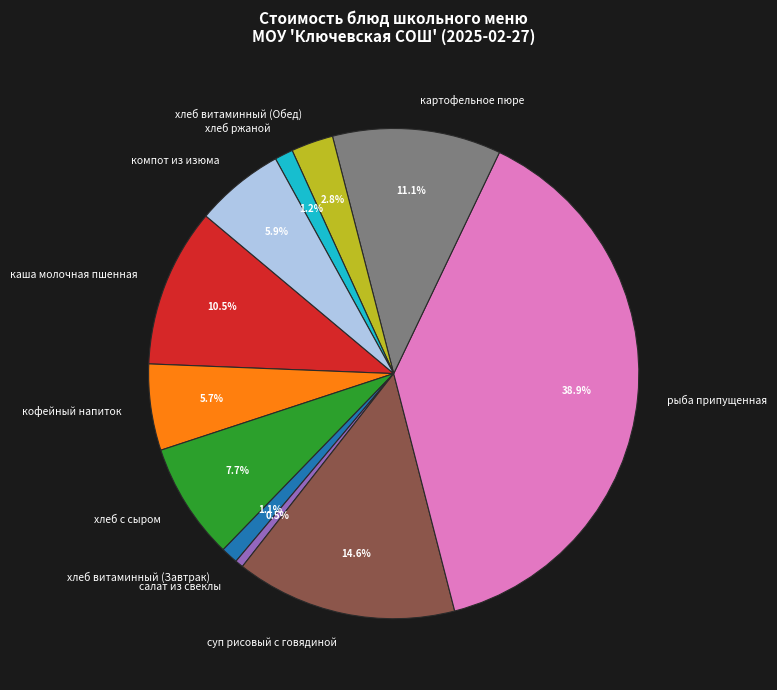

Which slice is the largest?

рыба припущенная